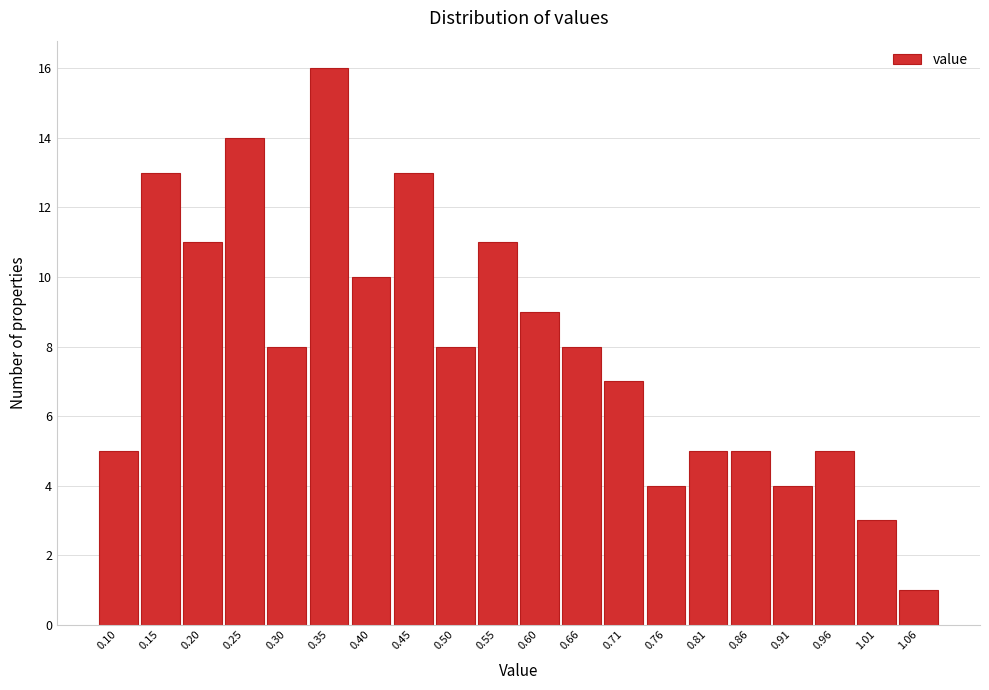

Reading right to left, what are all the values shown in this chart?

1.06=1	1.01=3	0.96=5	0.91=4	0.86=5	0.81=5	0.76=4	0.71=7	0.66=8	0.60=9	0.55=11	0.50=8	0.45=13	0.40=10	0.35=16	0.30=8	0.25=14	0.20=11	0.15=13	0.10=5